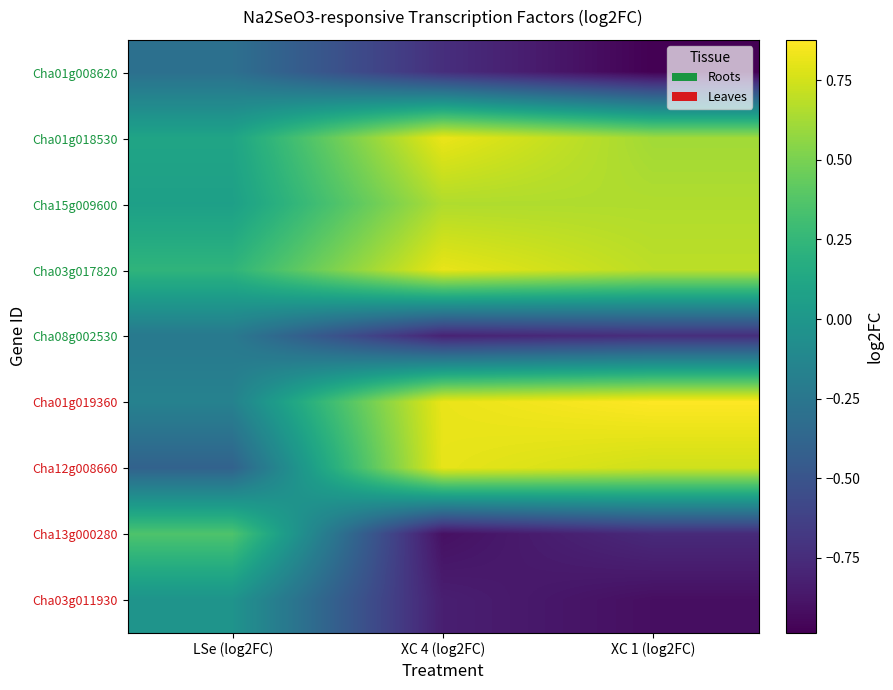

What is the smallest value displayed?

-1.0